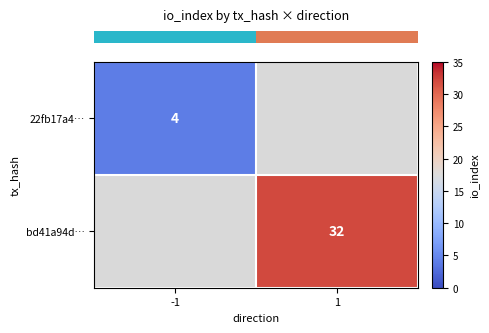

Which has a higher value, -1 or 1?

1